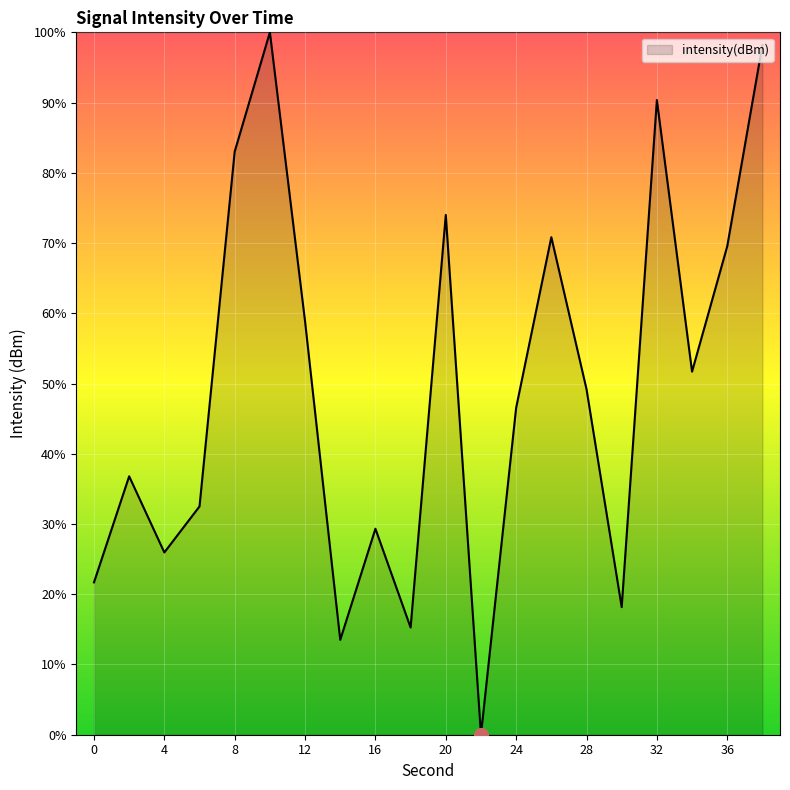

Count the number of data series in this chart.

1